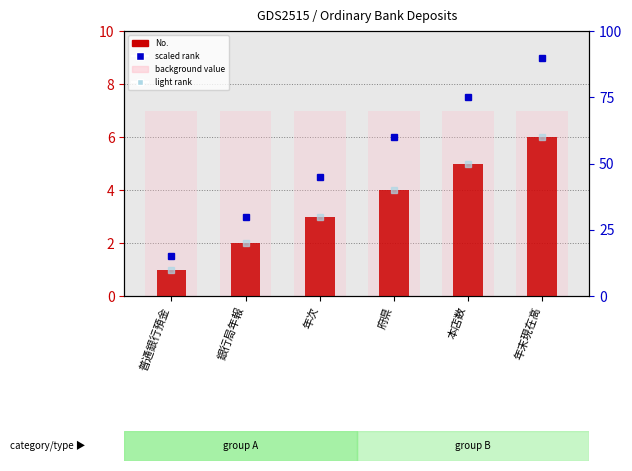

At which category does the chart reach its minimum across all series?

普通銀行預金